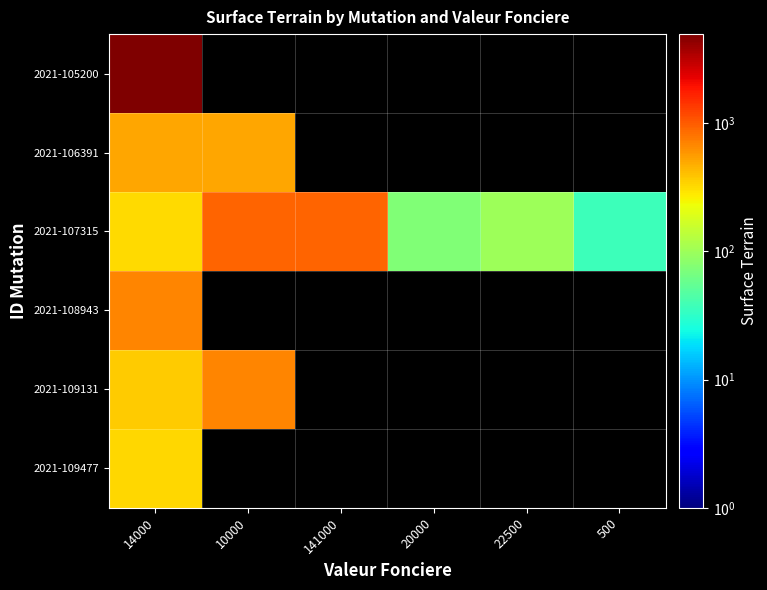

How many series are shown in this chart?

6